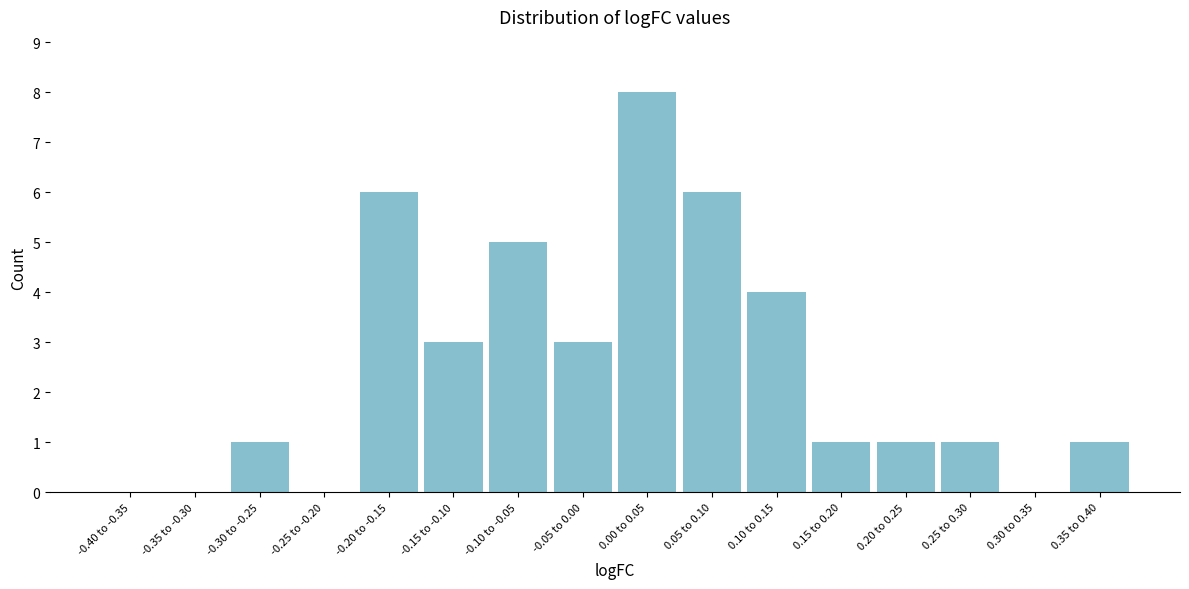

Reading left to right, what are all the values shown in this chart?

-0.40 to -0.35=0	-0.35 to -0.30=0	-0.30 to -0.25=1	-0.25 to -0.20=0	-0.20 to -0.15=6	-0.15 to -0.10=3	-0.10 to -0.05=5	-0.05 to 0.00=3	0.00 to 0.05=8	0.05 to 0.10=6	0.10 to 0.15=4	0.15 to 0.20=1	0.20 to 0.25=1	0.25 to 0.30=1	0.30 to 0.35=0	0.35 to 0.40=1